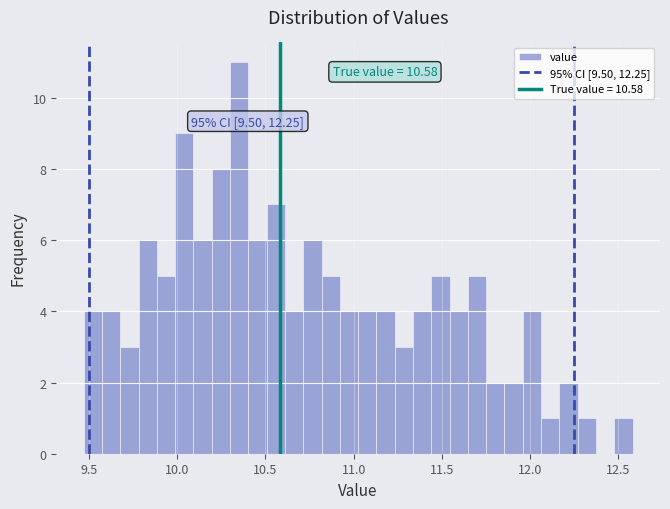

Read against the x-axis, roughly where is the centre of the tallest bar?

10.35